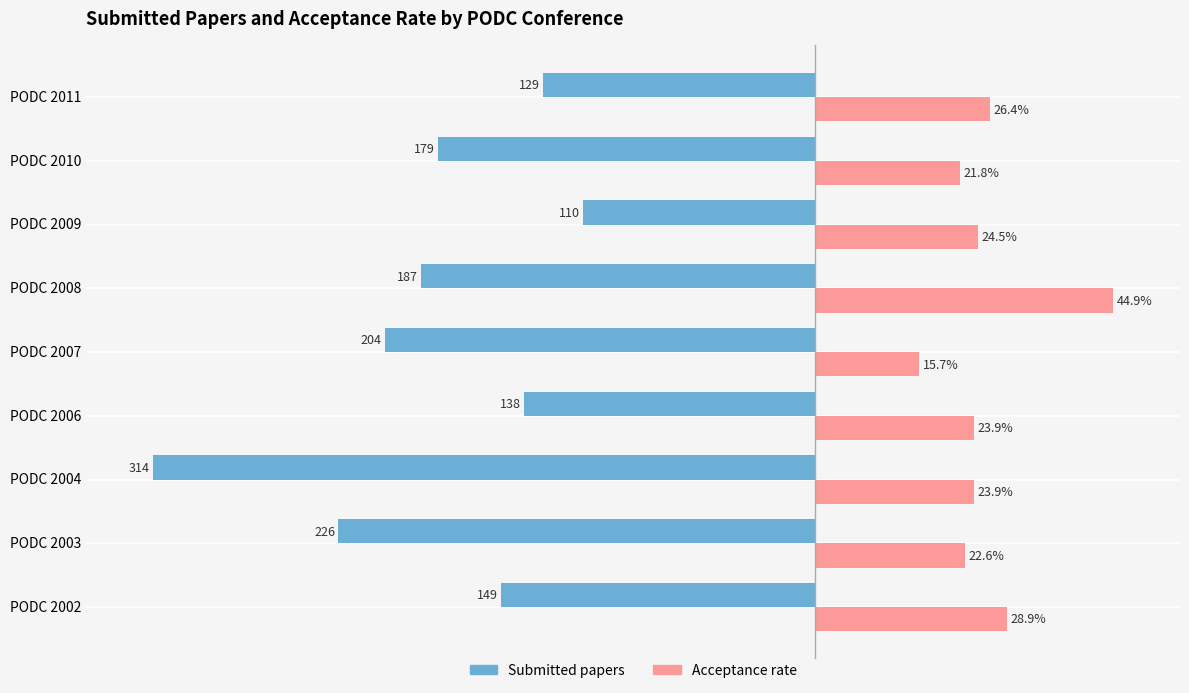

At which label does Submitted papers reach its peak?

PODC 2009